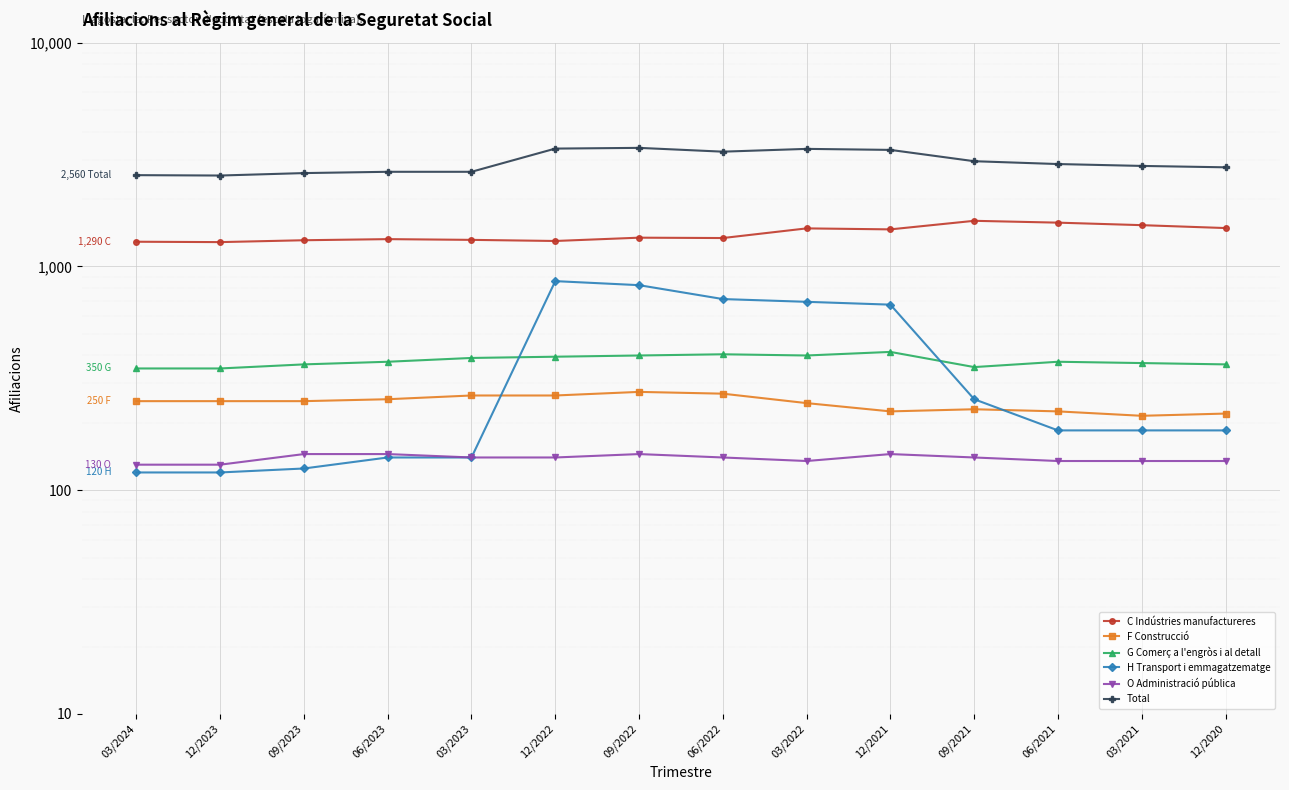

What is the total value across all series at 06/2021?

5360